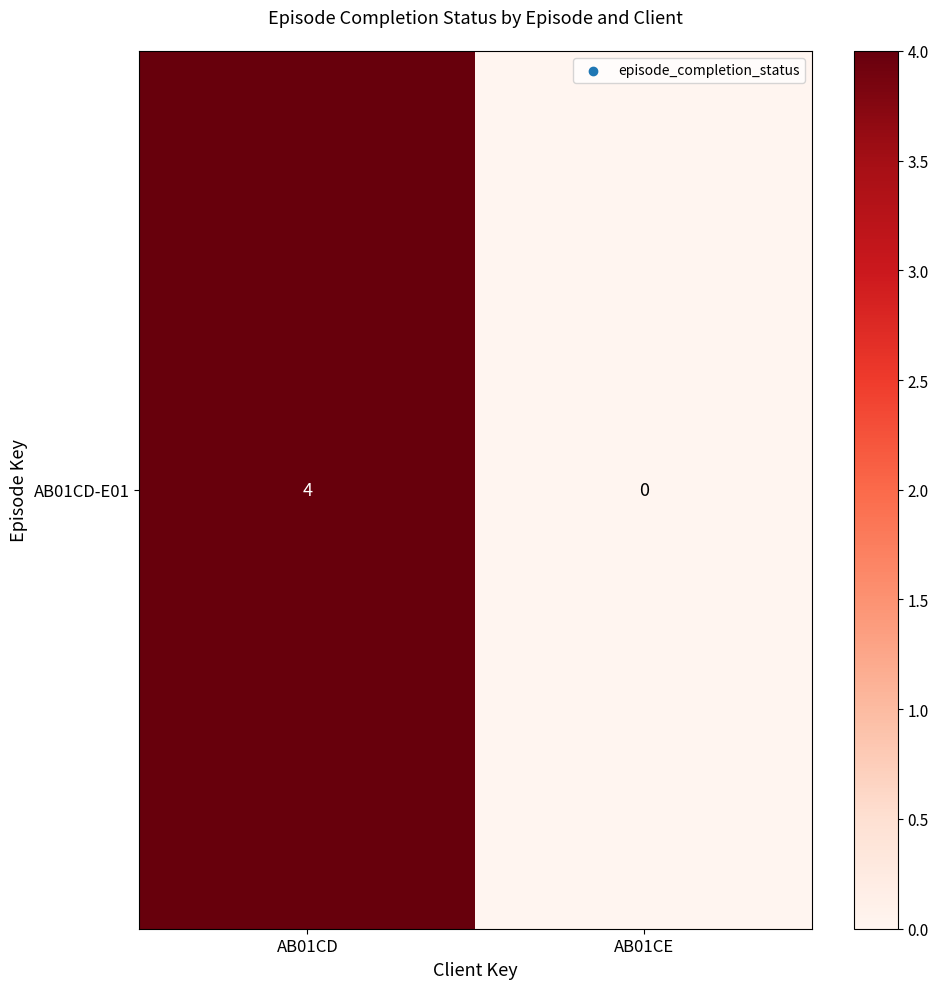

Count the number of categories in the chart.

2